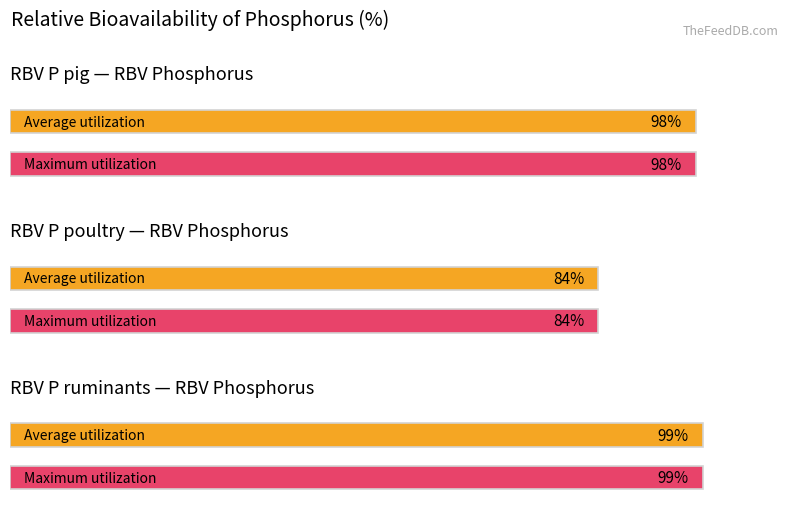

How many data points in Maximum utilization are less than 98?

1